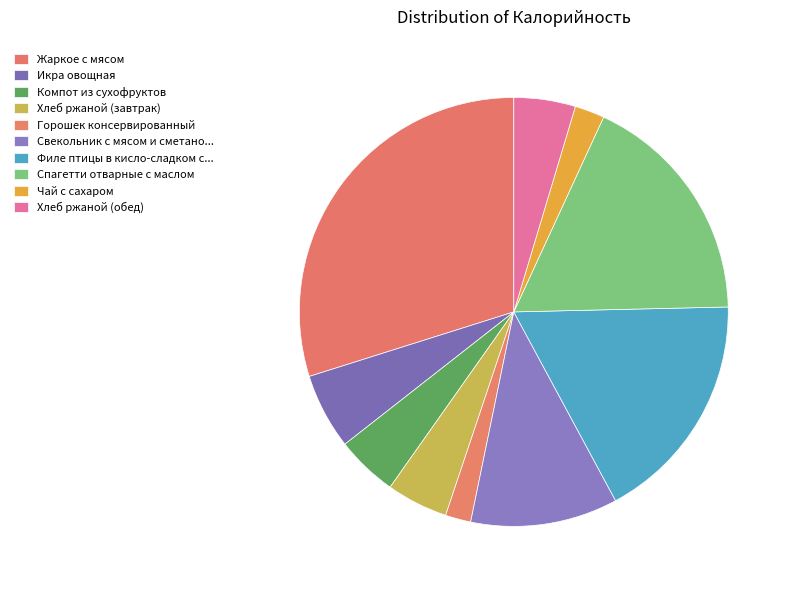

Which slice is the largest?

Жаркое с мясом